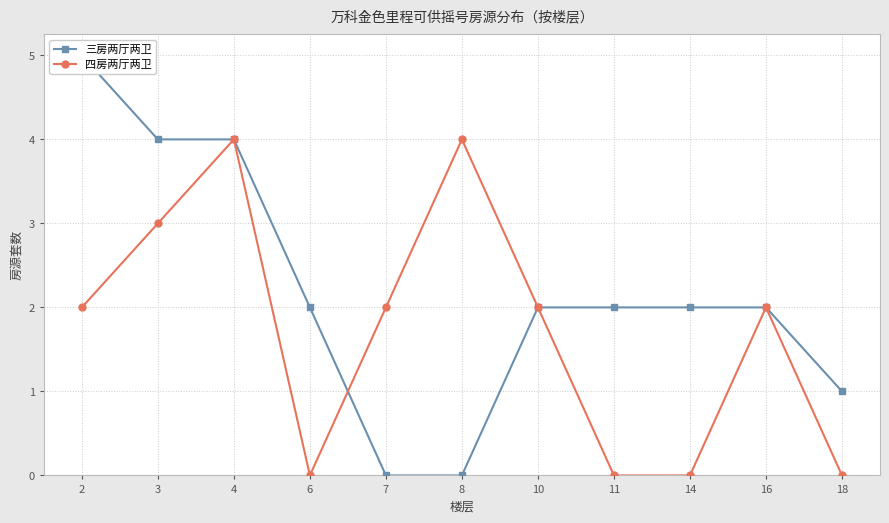

Reading right to left, transcribe all the data shown in this chart.

三房两厅两卫: 18=1	16=2	14=2	11=2	10=2	8=0	7=0	6=2	4=4	3=4	2=5
四房两厅两卫: 18=0	16=2	14=0	11=0	10=2	8=4	7=2	6=0	4=4	3=3	2=2